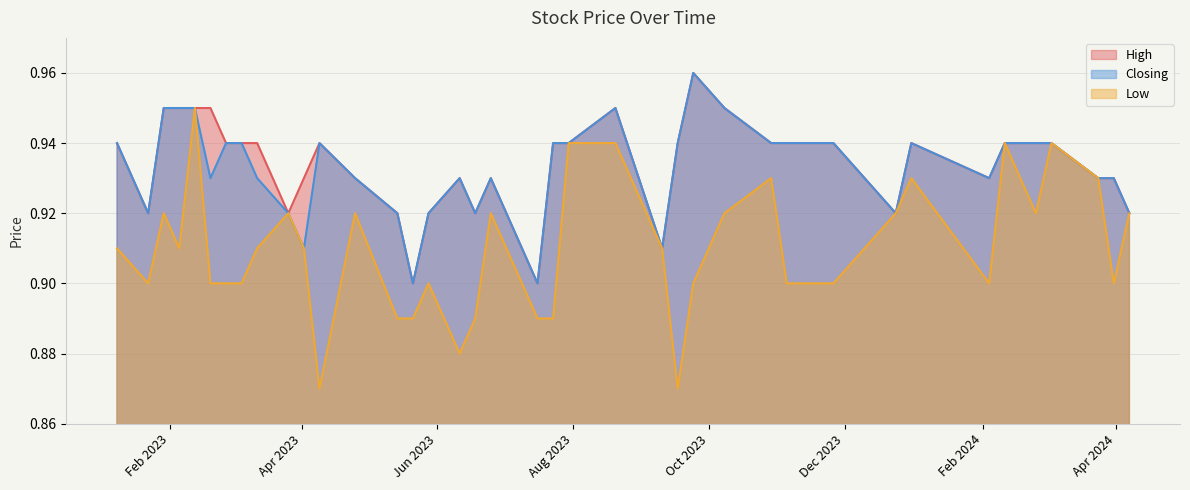

Between 03/03/2024 and 08/01/2023, which is larger?

03/03/2024